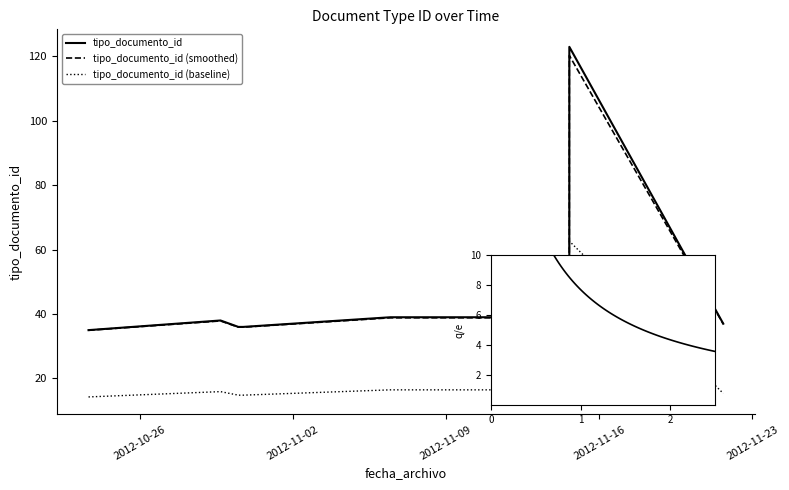

Read the value at 2012-11-14.

38.8